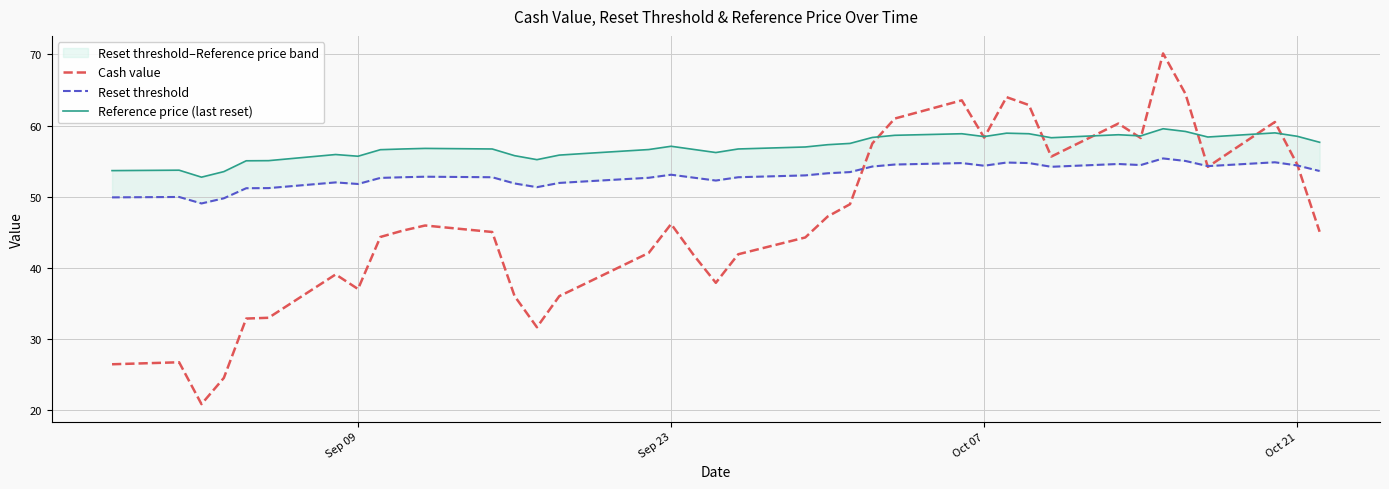

True or false: Reference price (last reset) and Reset threshold cross at least once.

False